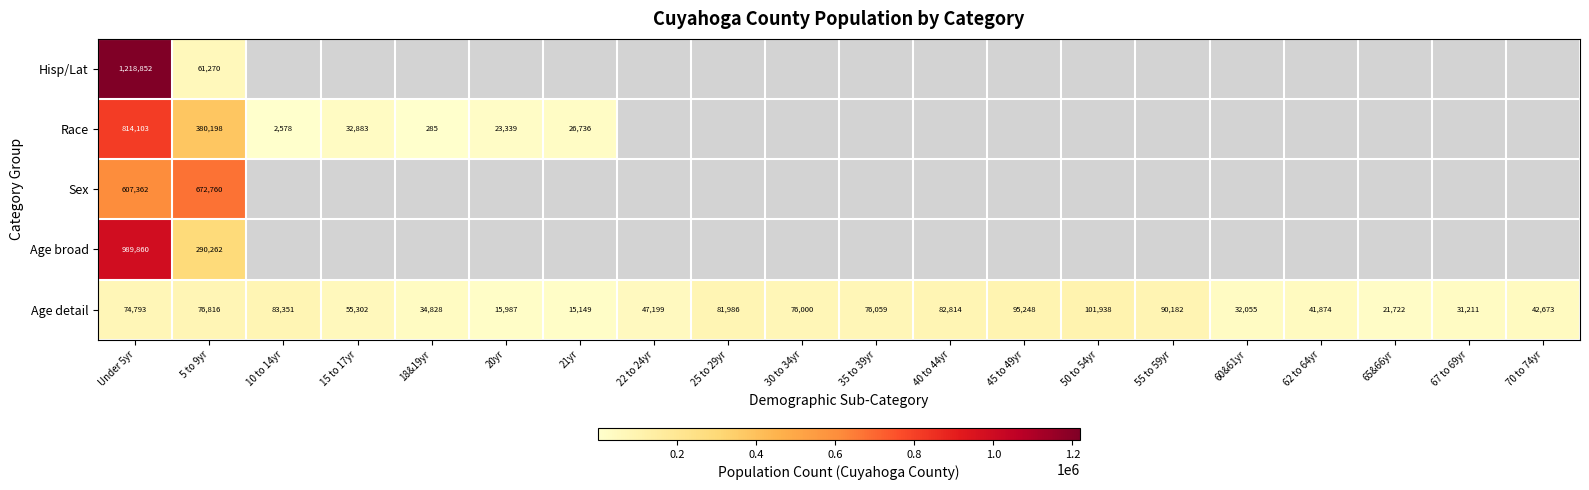

Is it true that Race equals 411 at 18&19yr?

False